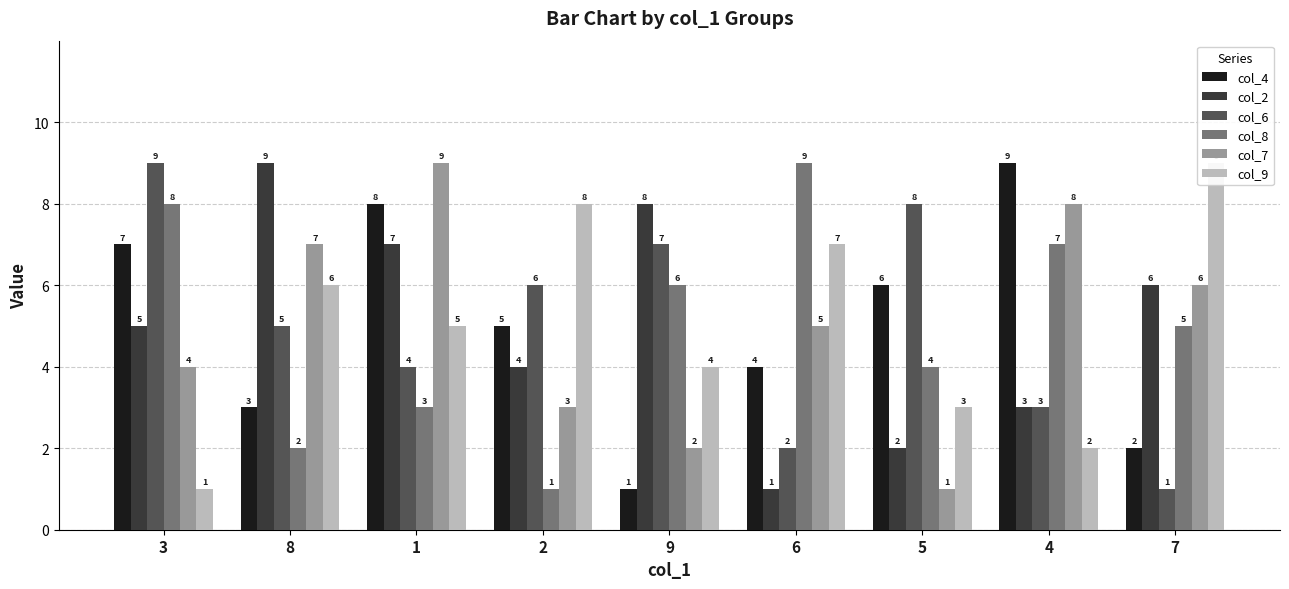

Which label corresponds to the largest value in the chart?

4